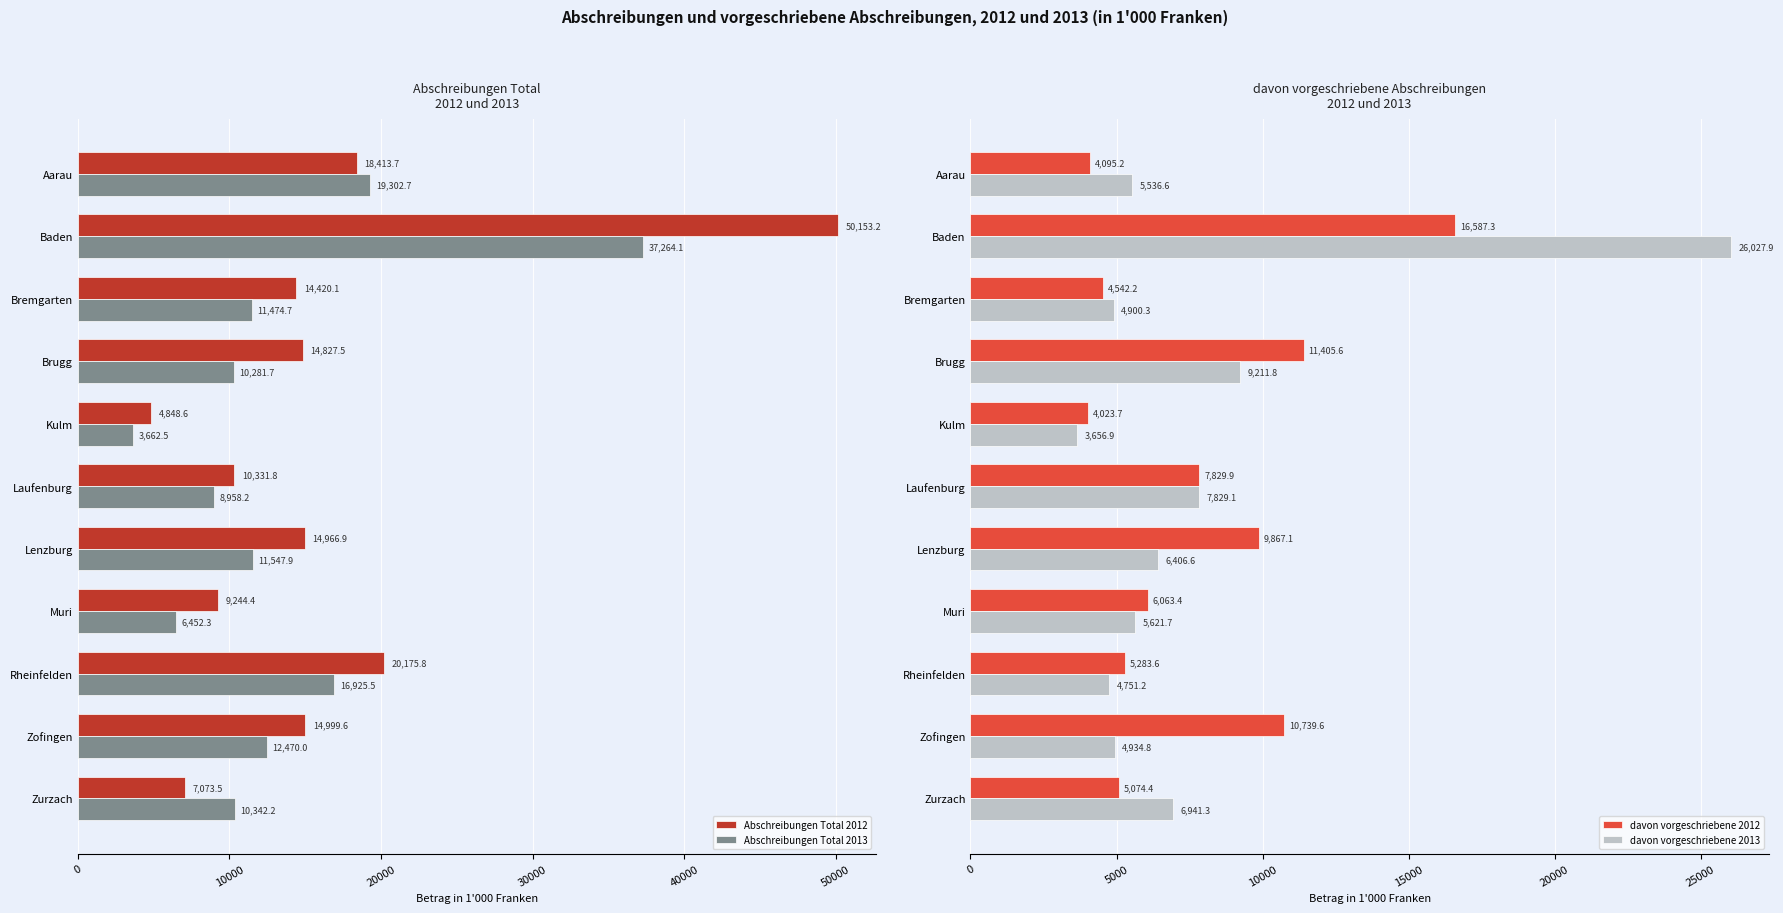

Rank the categories by Abschreibungen Total 2013 value from highest to lowest.

Baden, Aarau, Rheinfelden, Zofingen, Lenzburg, Bremgarten, Zurzach, Brugg, Laufenburg, Muri, Kulm